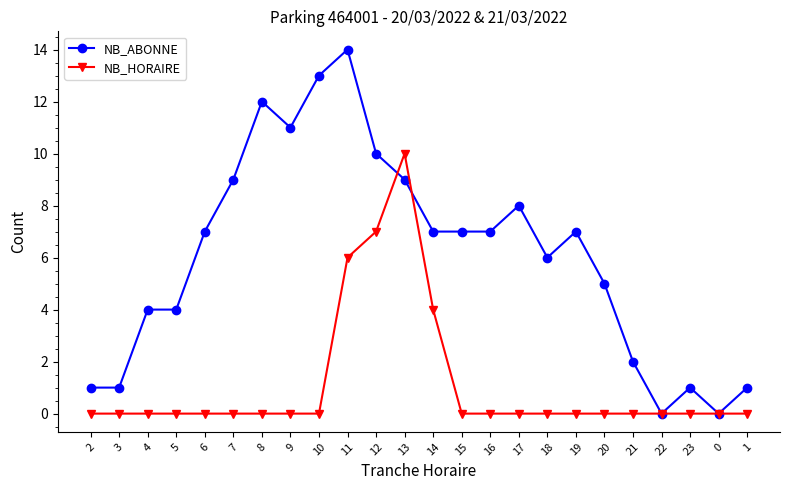

How many series are shown in this chart?

2